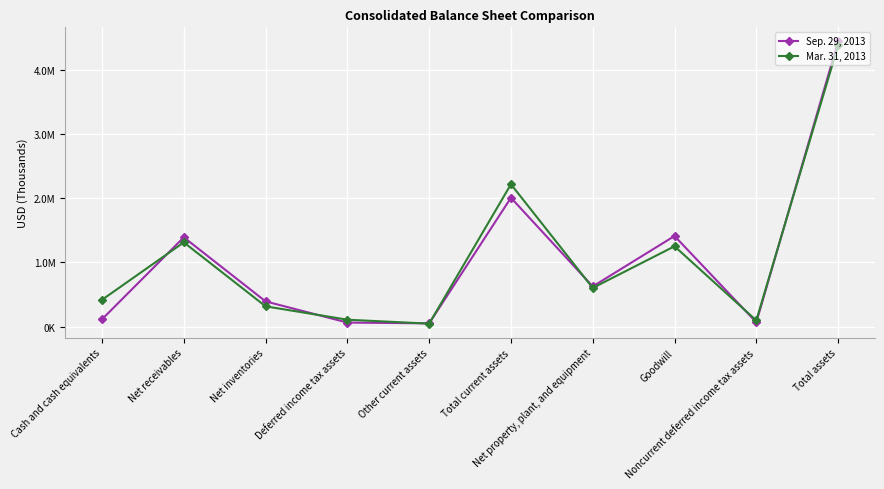

In Sep. 29, 2013, how many points are lower than both neighbors (excluding endpoints)?

3